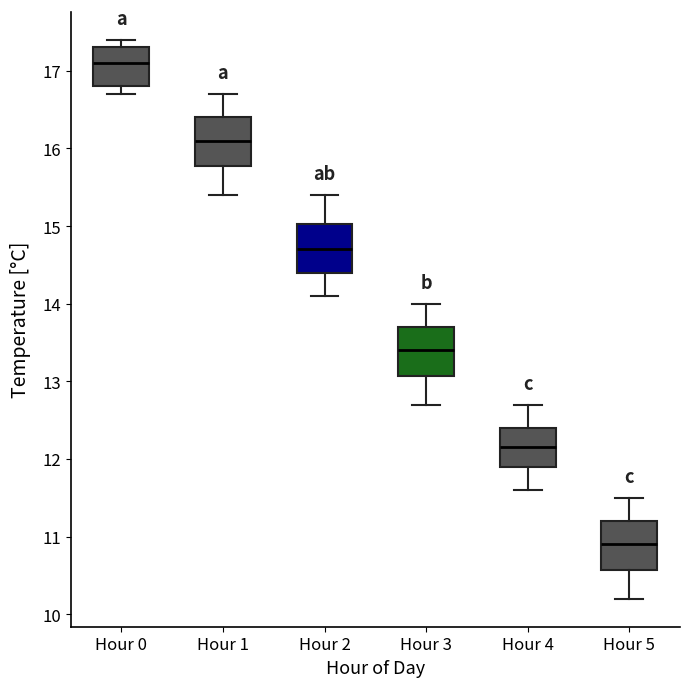

Which box has the highest median line?

Hour 0